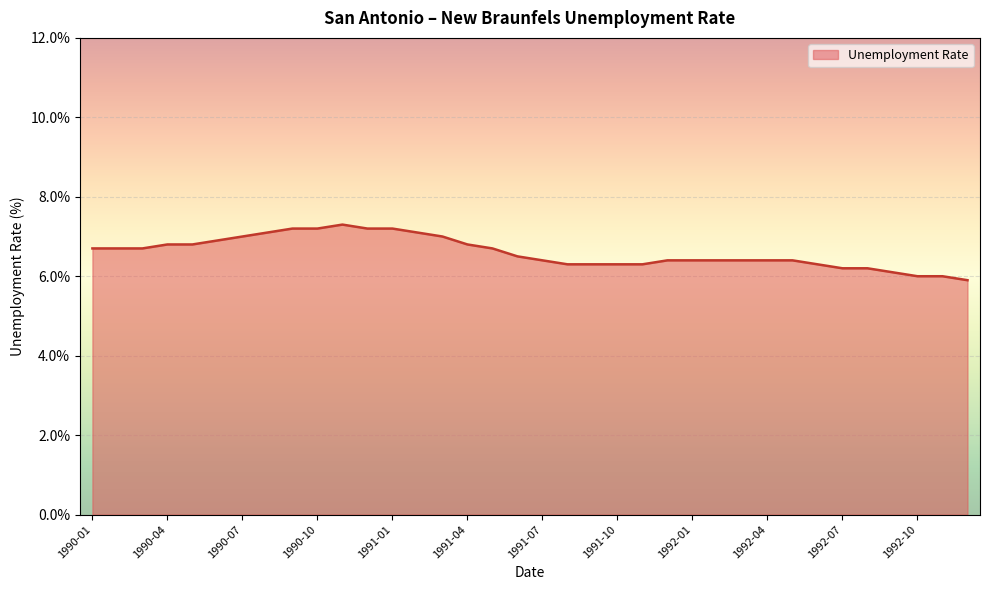

What is the minimum value shown in the chart?

5.9